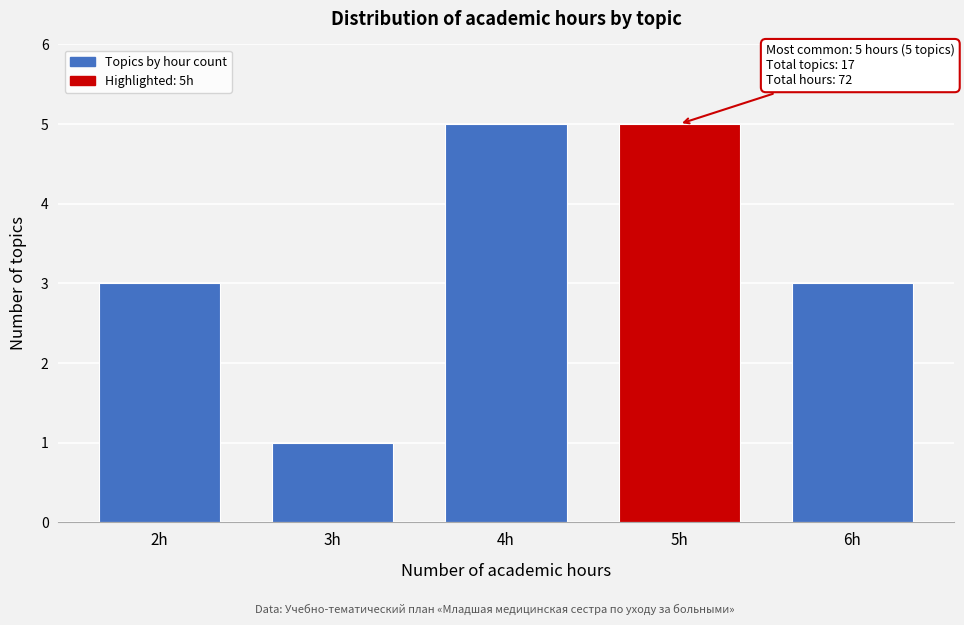

Reading left to right, what are all the values shown in this chart?

2h=3	3h=1	4h=5	5h=5	6h=3